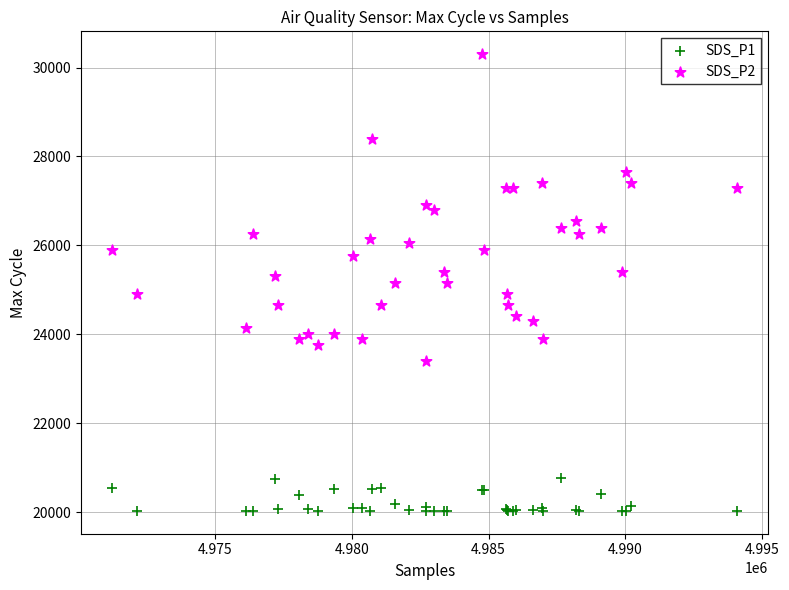

What is the X range (max minus min) for the scatter plot?

22838